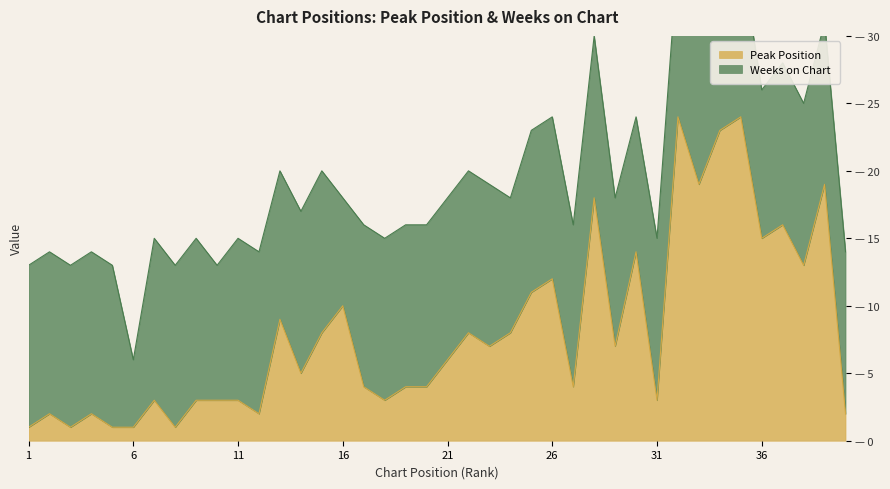

Between 38 and 3, which is larger?

38